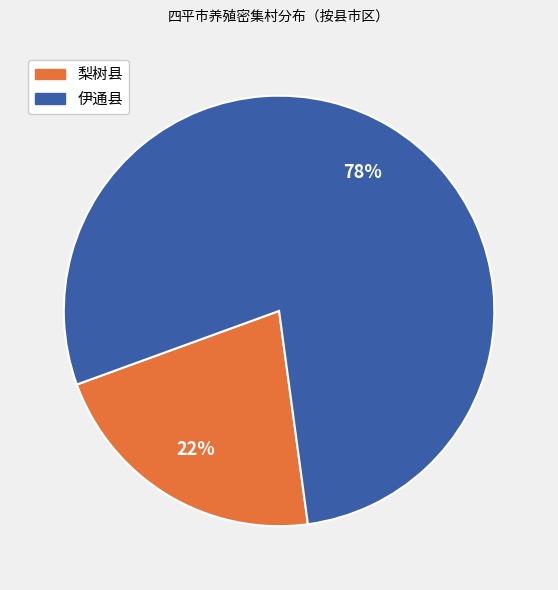

Which category accounts for the majority?

伊通县